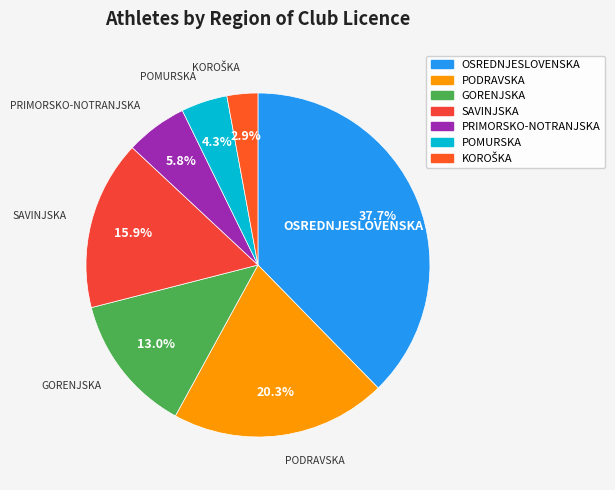

Between PRIMORSKO-NOTRANJSKA and OSREDNJESLOVENSKA, which is larger?

OSREDNJESLOVENSKA